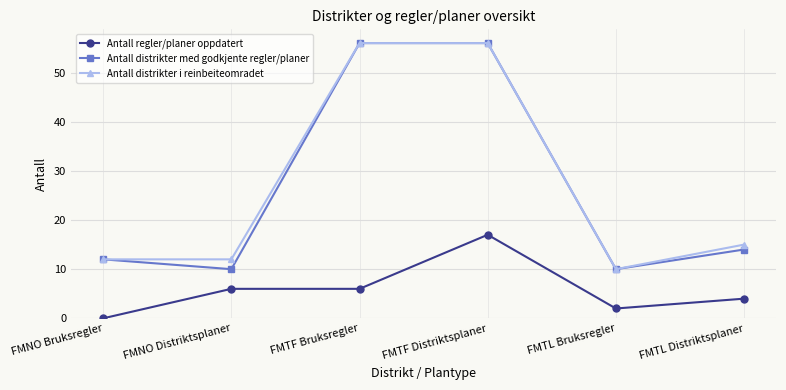

What is the total value across all series at FMNO Bruksregler?

24